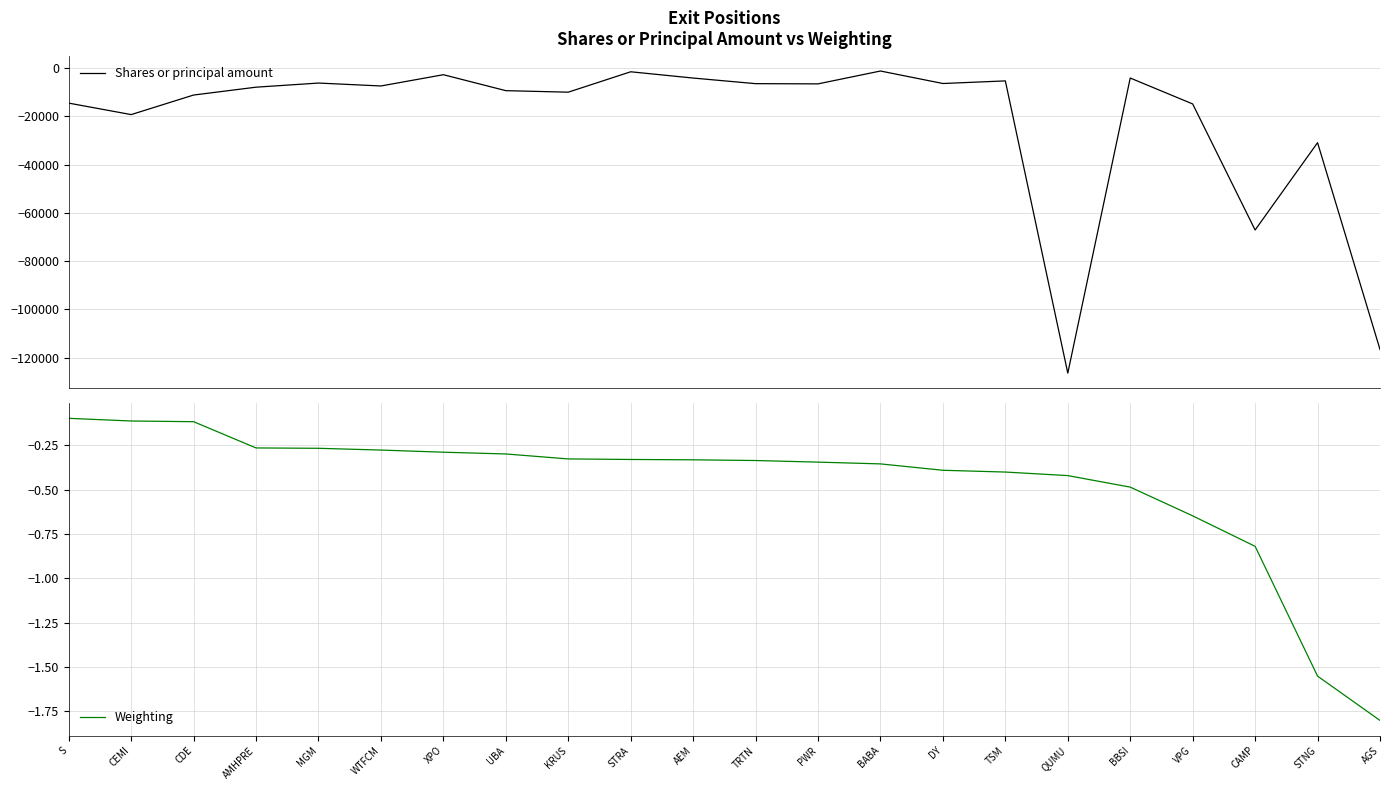

What is the average value of the Weighting series?

-0.5